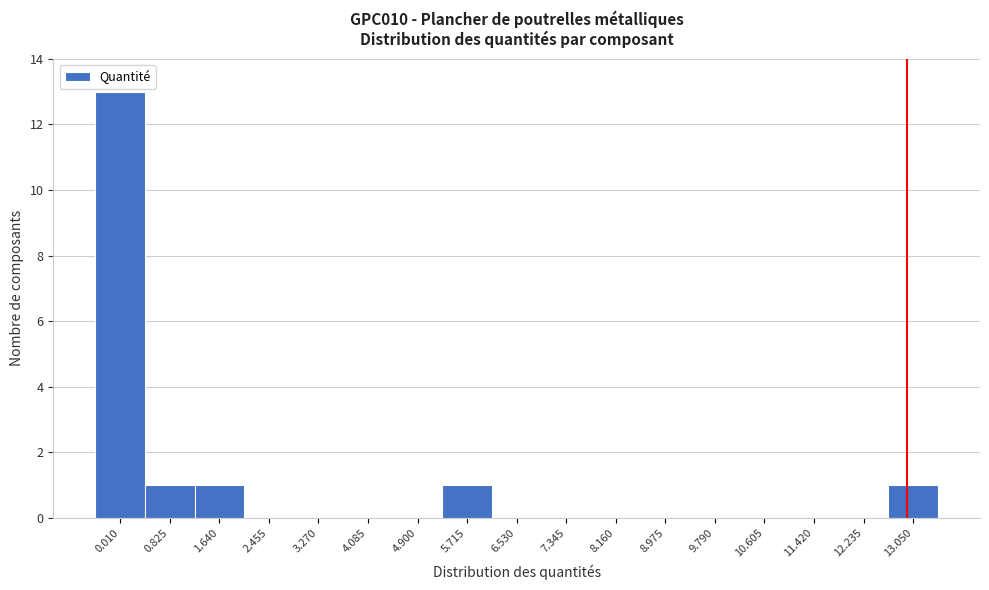

Reading left to right, transcribe all the data shown in this chart.

0.010=13	0.825=1	1.640=1	2.455=0	3.270=0	4.085=0	4.900=0	5.715=1	6.530=0	7.345=0	8.160=0	8.975=0	9.790=0	10.605=0	11.420=0	12.235=0	13.050=1